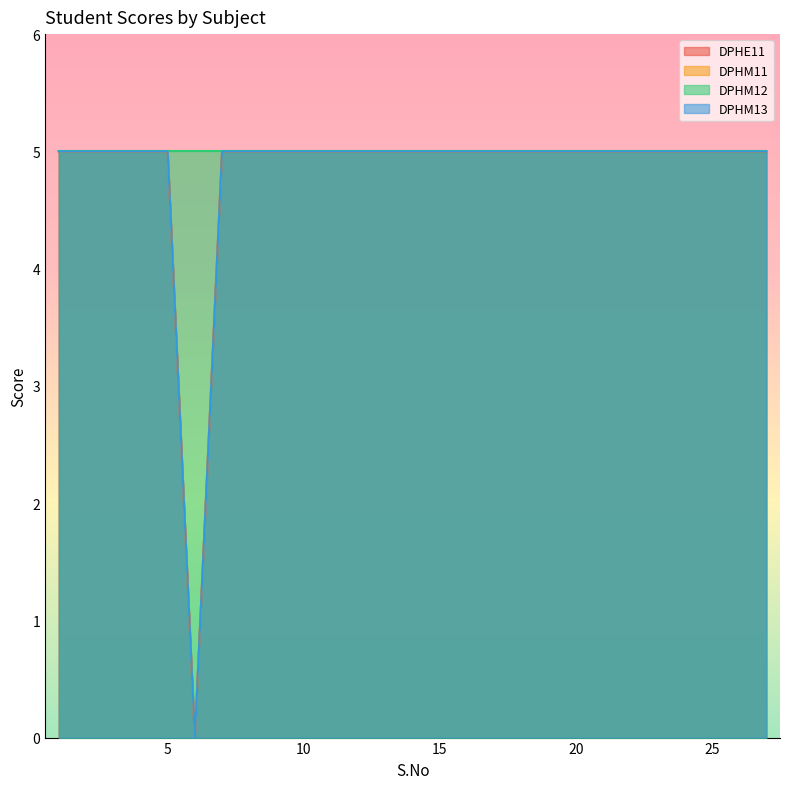

Does the chart display data point markers on the line(s)?

No